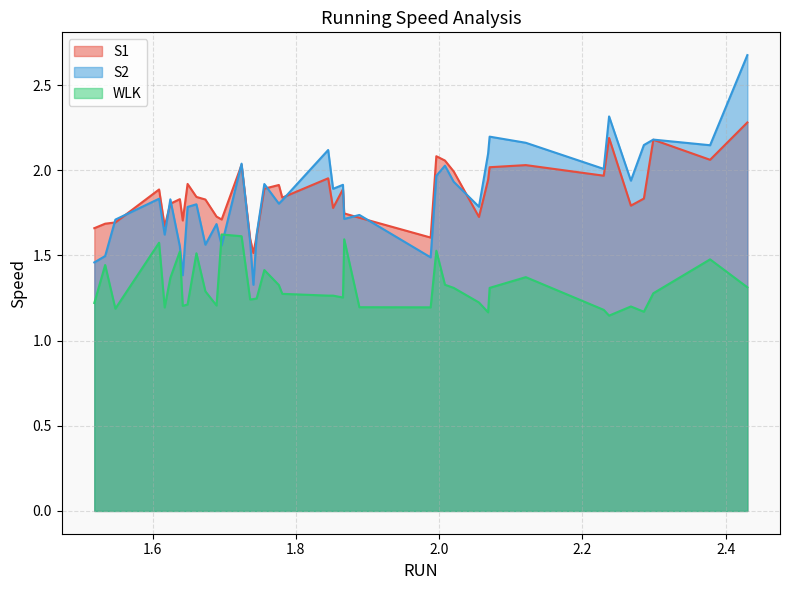

How many categories are shown in the chart?

40